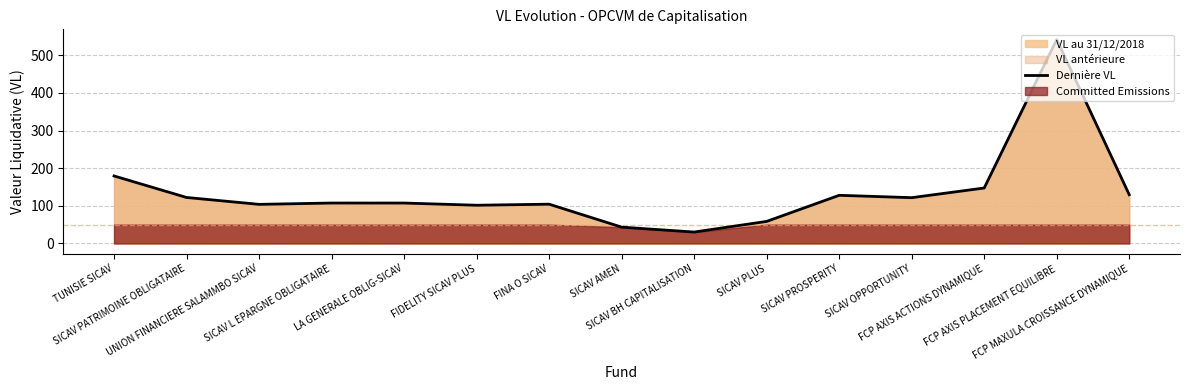

Rank the categories by value from highest to lowest.

FCP AXIS PLACEMENT EQUILIBRE, TUNISIE SICAV, FCP AXIS ACTIONS DYNAMIQUE, FCP MAXULA CROISSANCE DYNAMIQUE, SICAV PROSPERITY, SICAV PATRIMOINE OBLIGATAIRE, SICAV OPPORTUNITY, SICAV L EPARGNE OBLIGATAIRE, LA GENERALE OBLIG-SICAV, FINA O SICAV, UNION FINANCIERE SALAMMBO SICAV, FIDELITY SICAV PLUS, SICAV PLUS, SICAV AMEN, SICAV BH CAPITALISATION